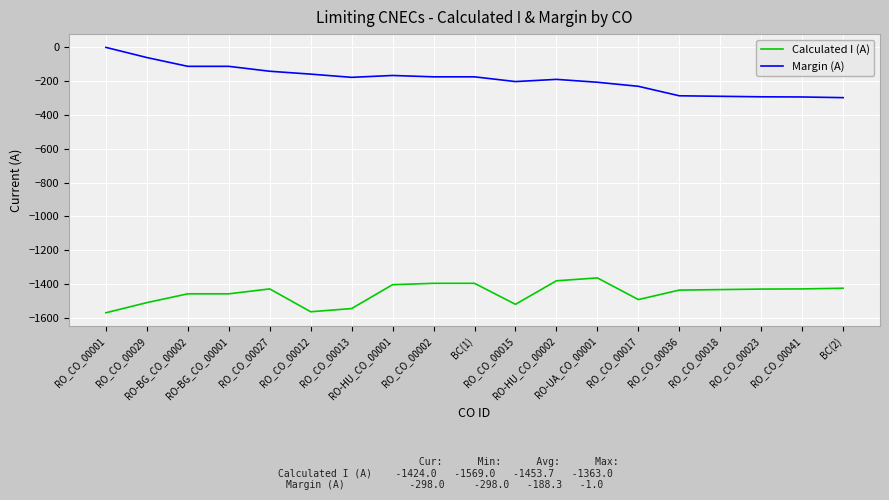

What value does the Margin (A) series have at RO_CO_00041?

-294